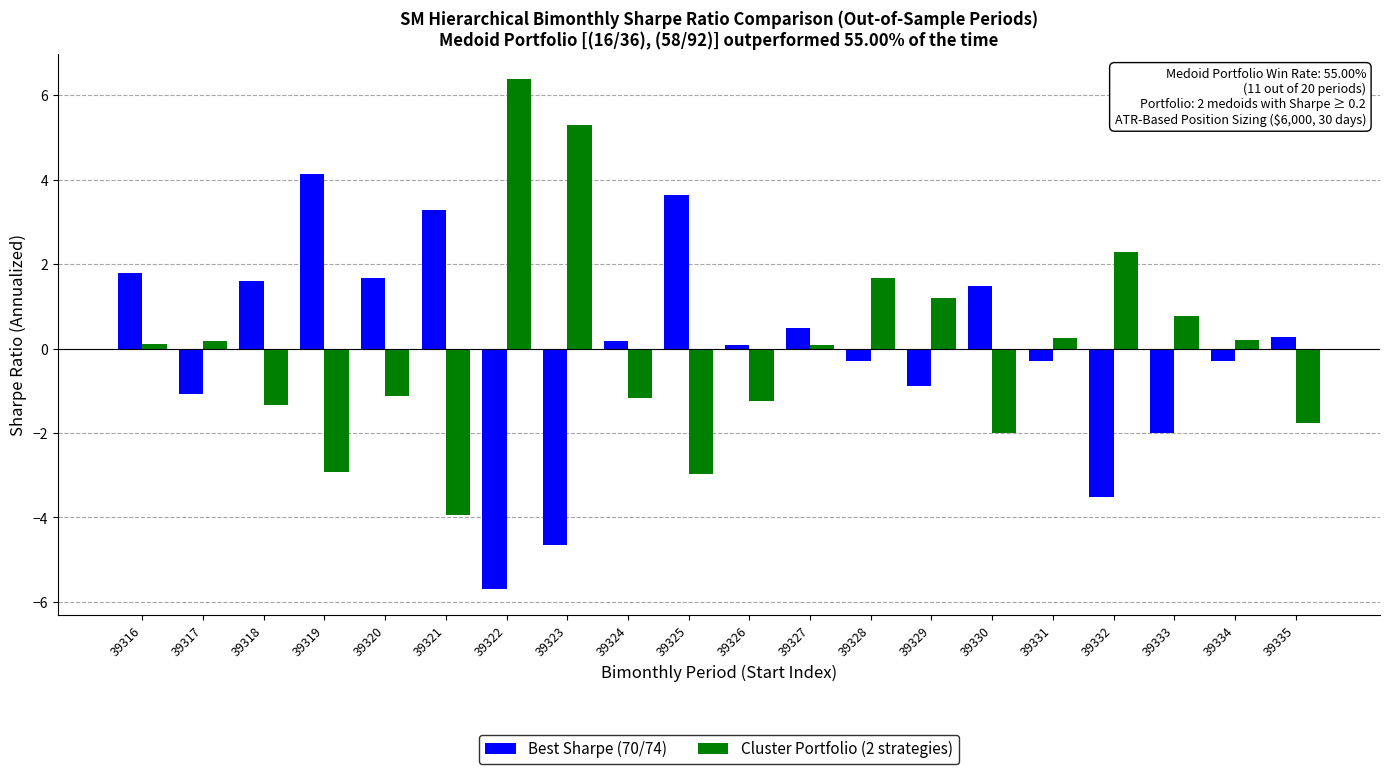

Reading left to right, transcribe all the data shown in this chart.

Best Sharpe (70/74): 1.8	-1.1	1.6	4.1	1.7	3.3	-5.7	-4.6	0.2	3.6	0.1	0.5	-0.3	-0.9	1.5	-0.3	-3.5	-2.0	-0.3	0.3
Cluster Portfolio (2 strategies): 0.1	0.2	-1.3	-2.9	-1.1	-3.9	6.4	5.3	-1.2	-3.0	-1.2	0.1	1.7	1.2	-2.0	0.2	2.3	0.8	0.2	-1.8